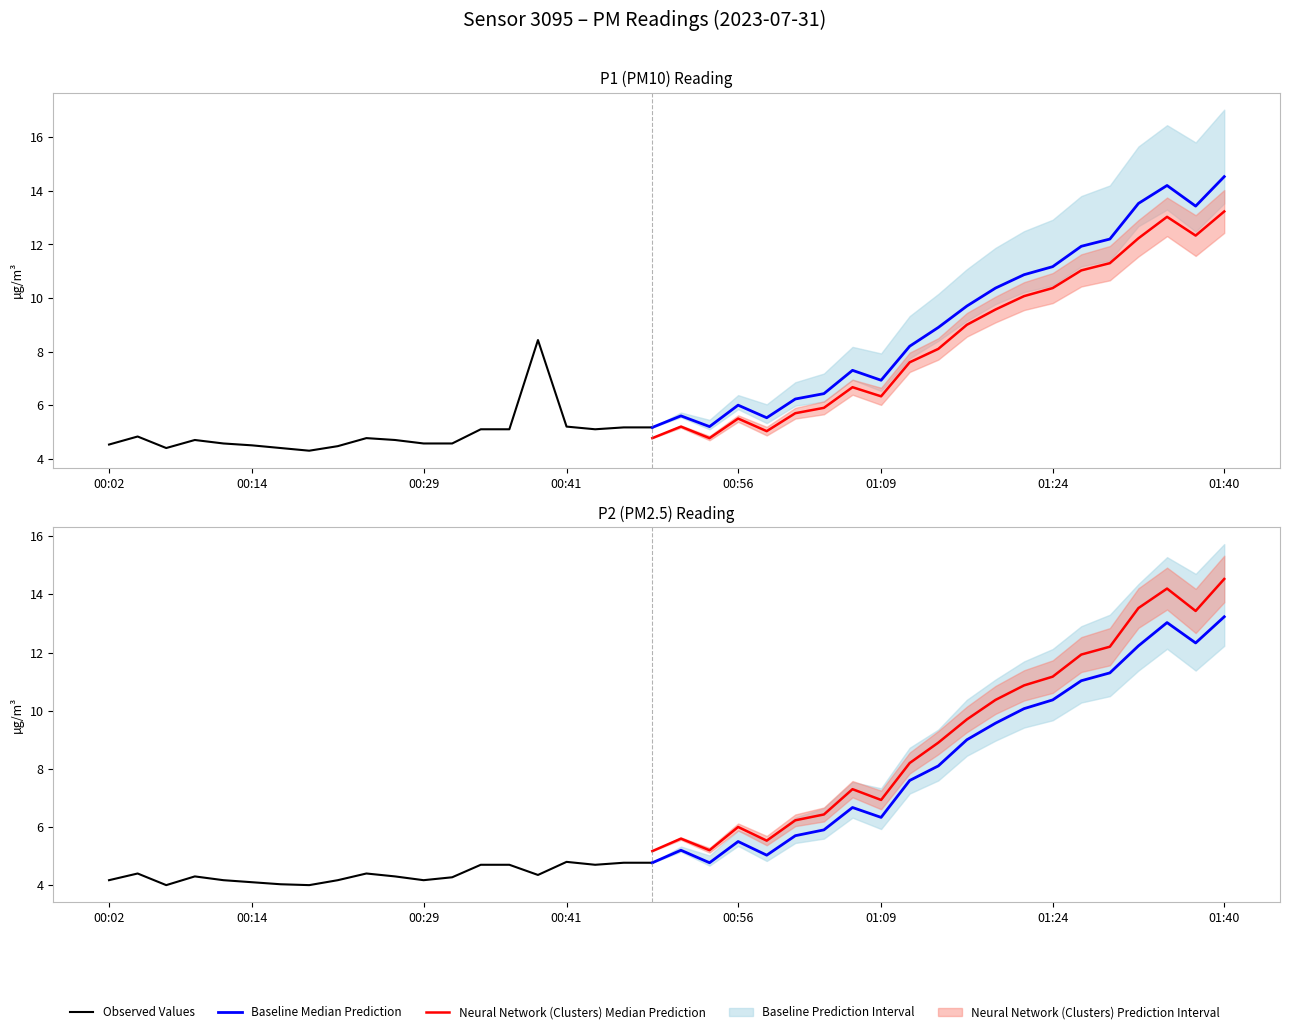

At which category does P1 reach its first local valley?

00:07